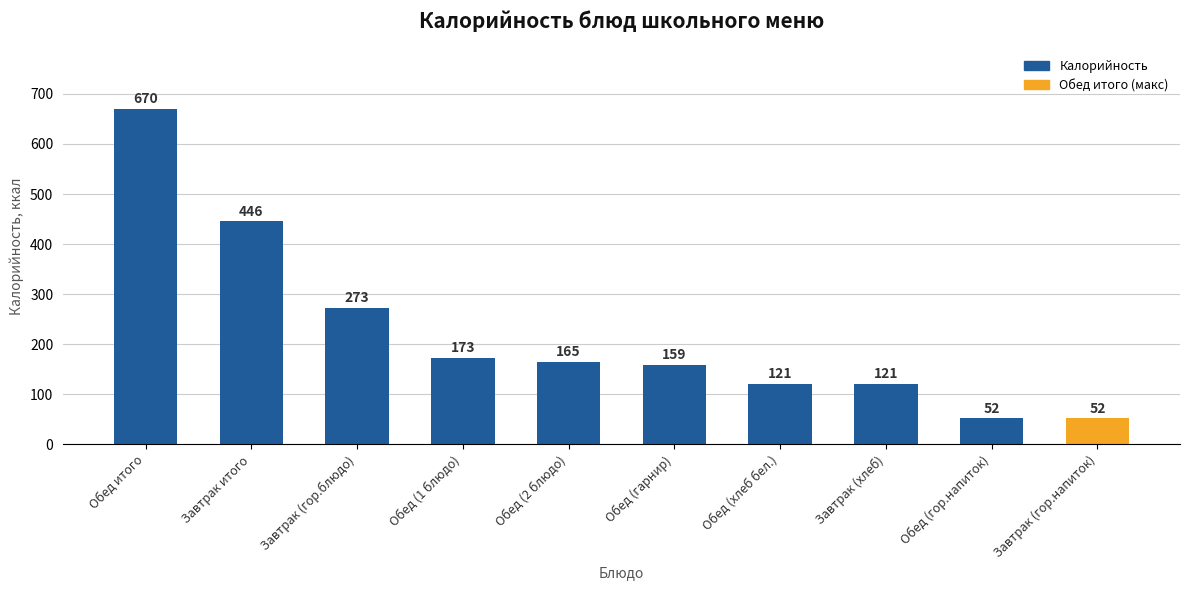

Reading left to right, transcribe all the data shown in this chart.

Обед итого=670	Завтрак итого=446	Завтрак (гор.блюдо)=273	Обед (1 блюдо)=173	Обед (2 блюдо)=165	Обед (гарнир)=159	Обед (хлеб бел.)=121	Завтрак (хлеб)=121	Обед (гор.напиток)=52	Завтрак (гор.напиток)=52